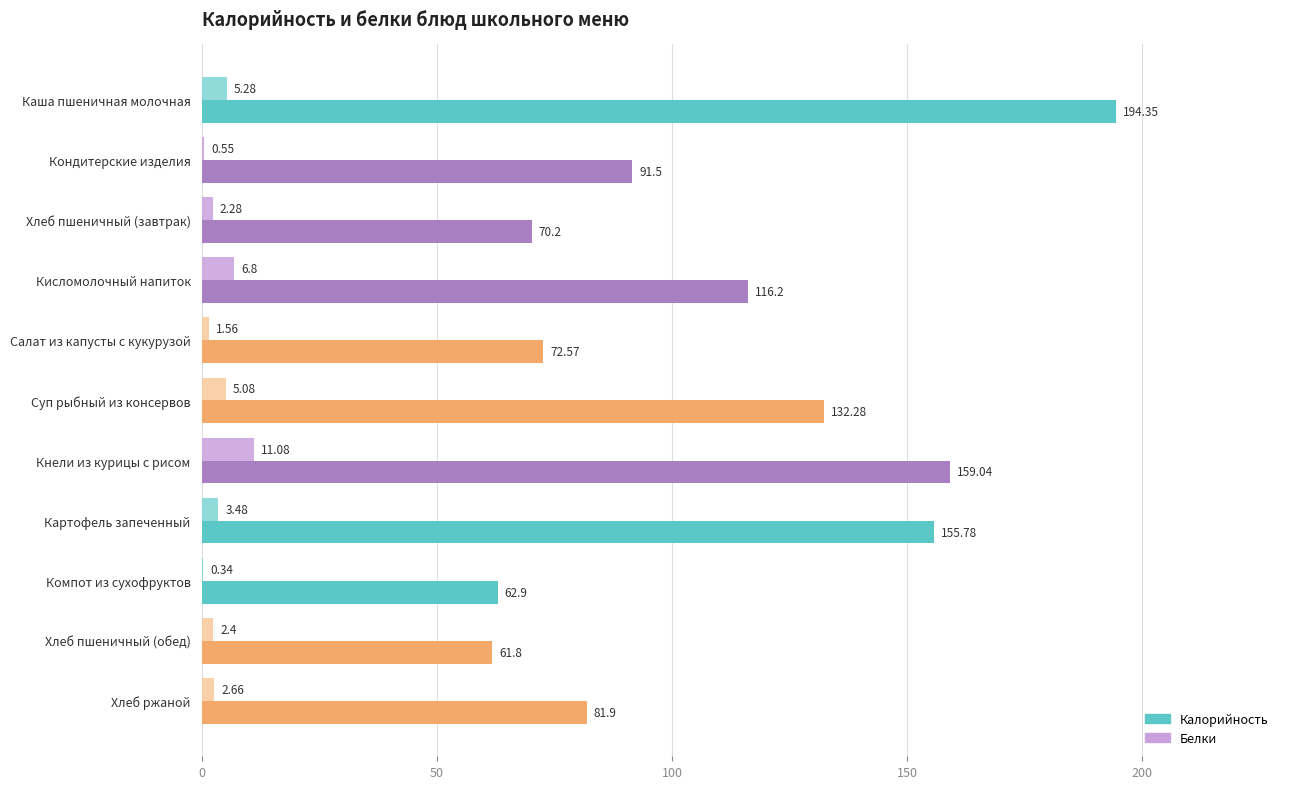

How many values in the Калорийность series exceed 91?

6